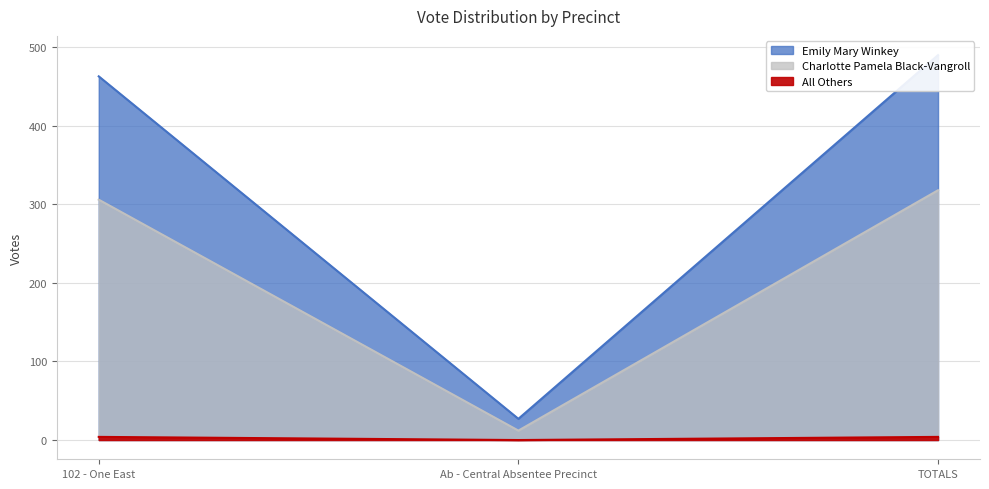

Between 102 - One East and TOTALS, which series saw the biggest shift?

Emily Mary Winkey